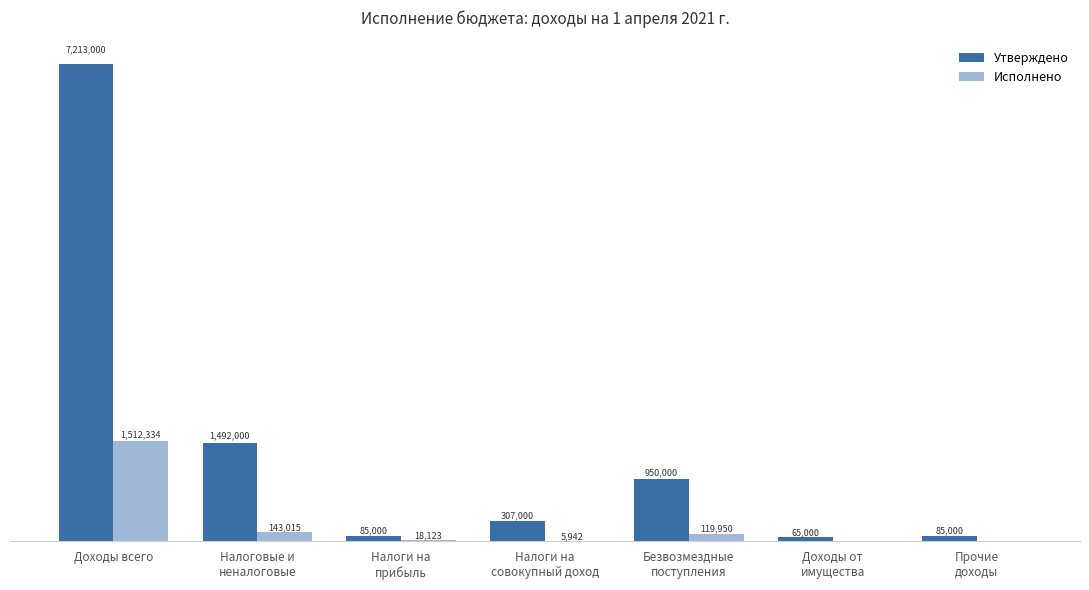

Are the bars grouped side by side (vs. stacked)?

Yes